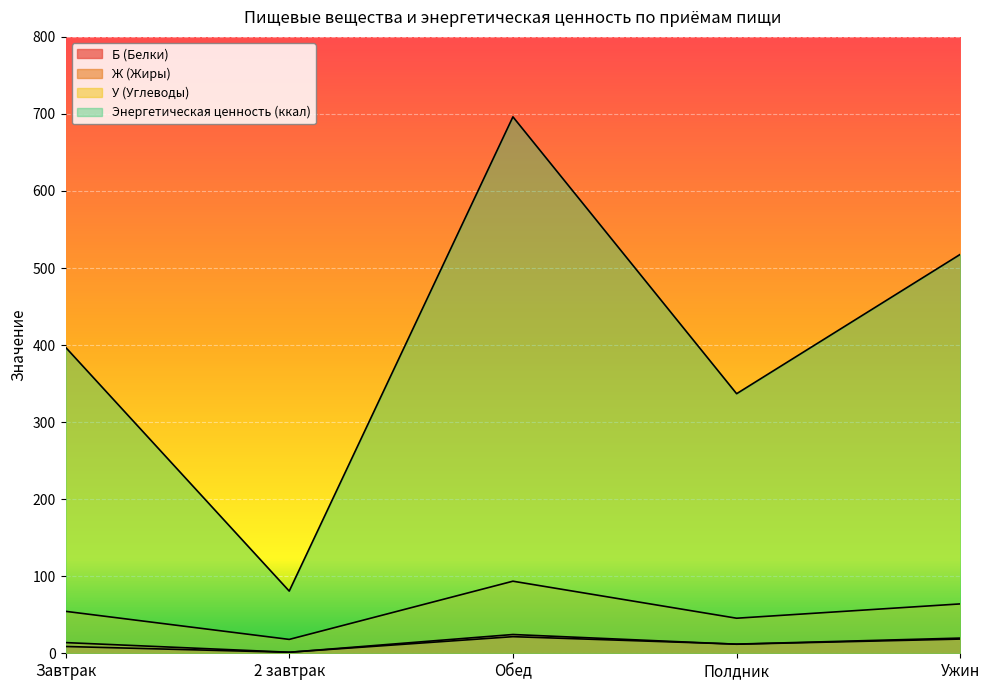

At which category does the chart reach its peak across all series?

Обед